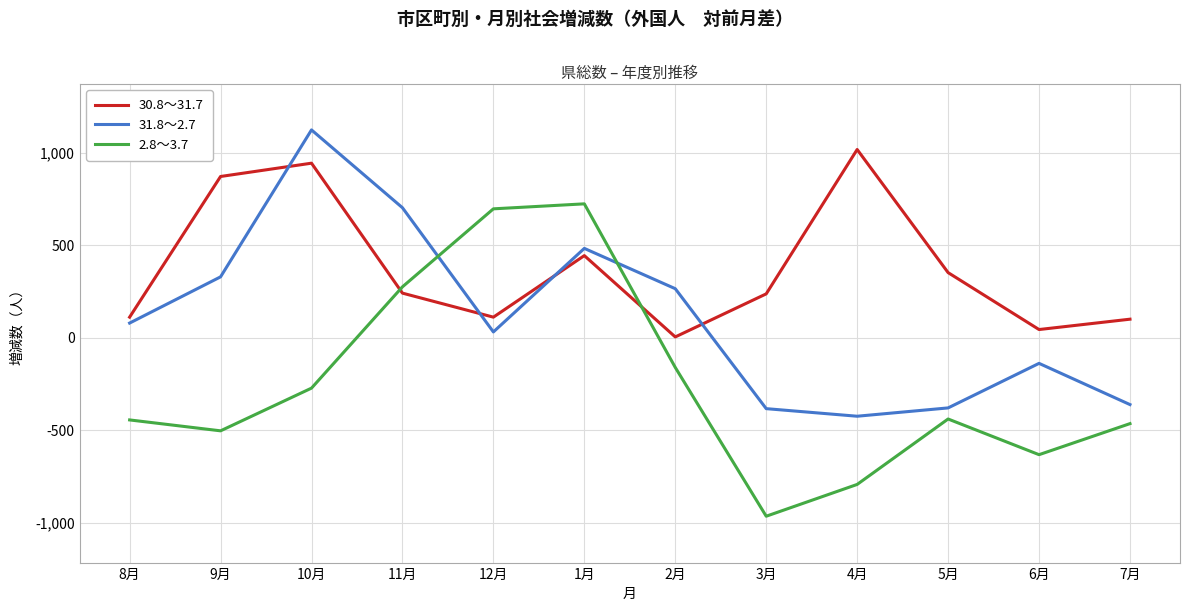

Between which two adjacent categories do 2.8～3.7 and 31.8～2.7 first intersect?

11月 and 12月